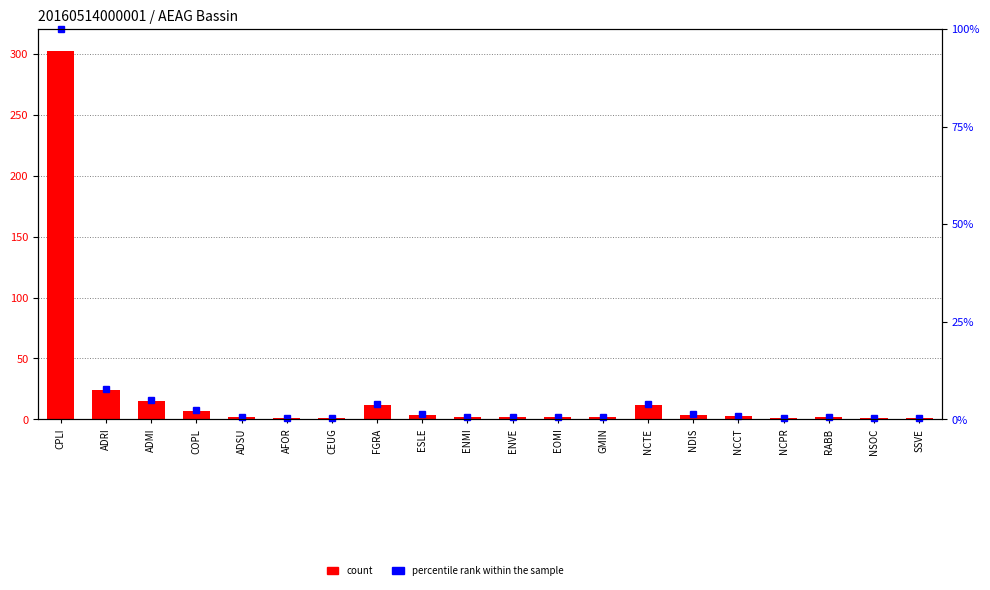

How many data points in count are above 2?

9